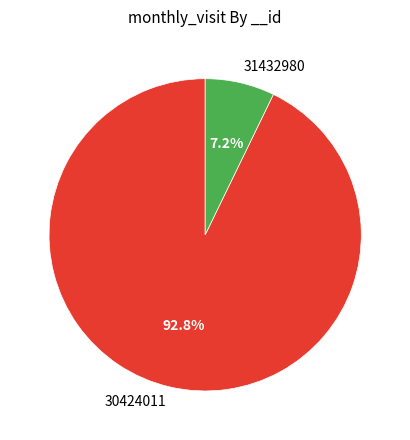

How many slices are in this pie chart?

2